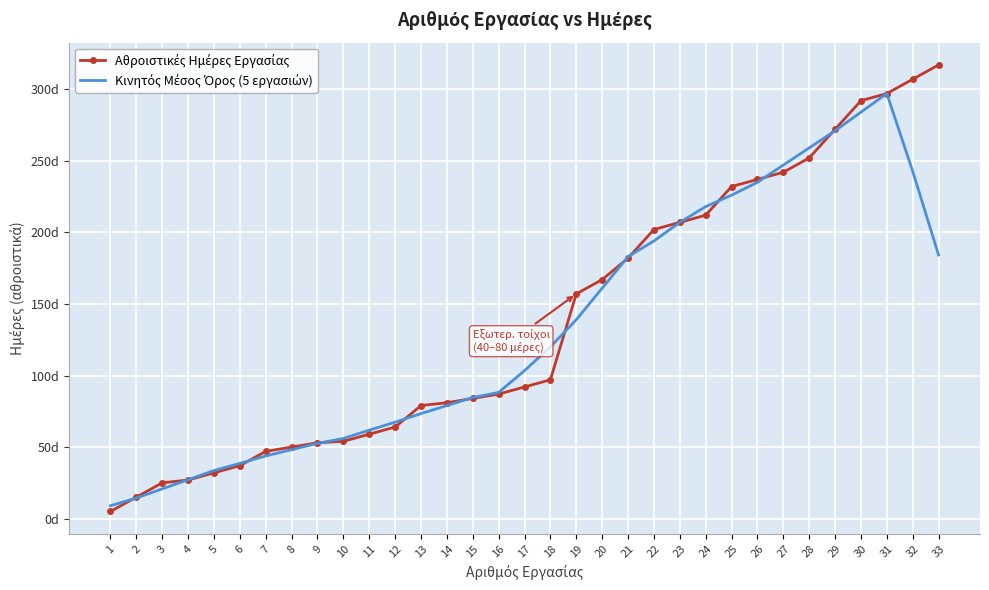

True or false: Αθροιστικές Ημέρες Εργασίας and Κινητός Μέσος Όρος (5 εργασιών) intersect in this chart.

True